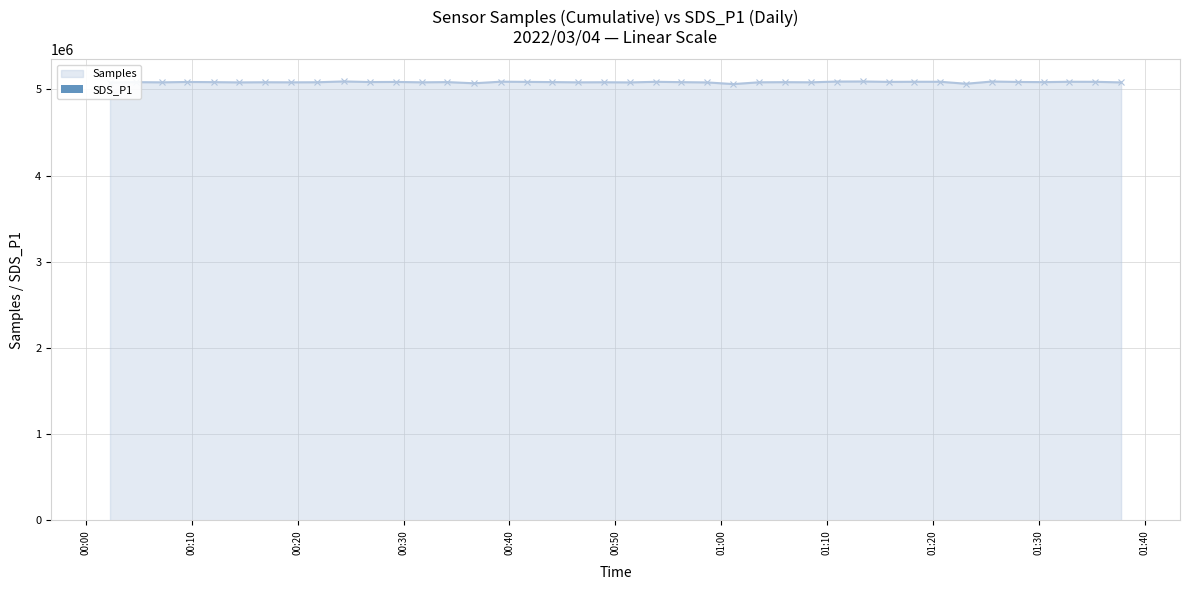

True or false: Samples has more than 1 interior local peaks.

True